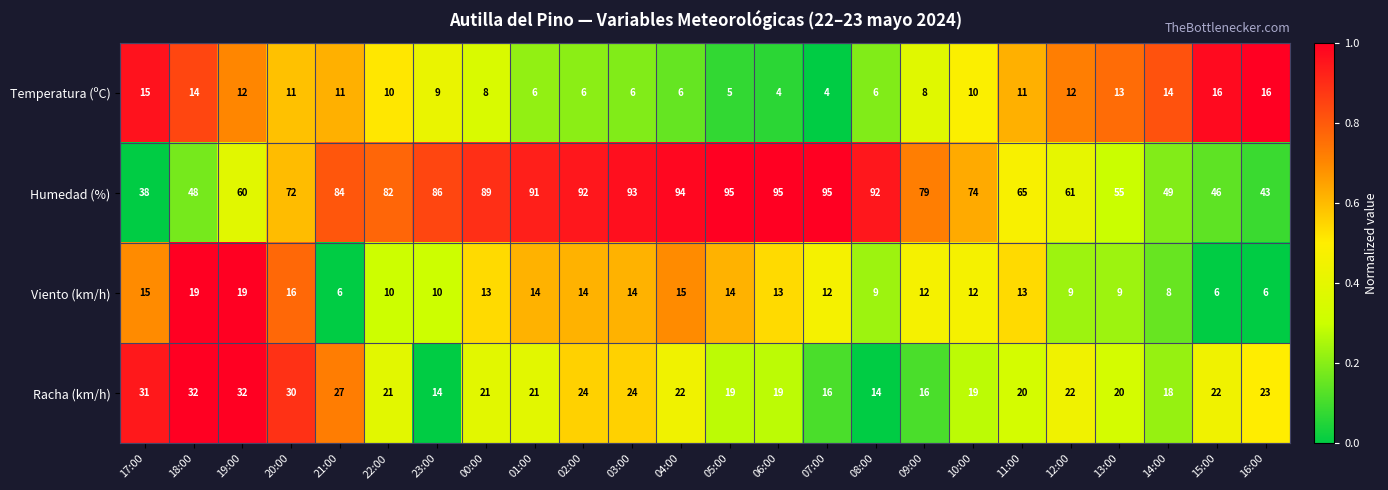

What is the difference between the maximum and minimum values in the Viento (km/h) series?

13